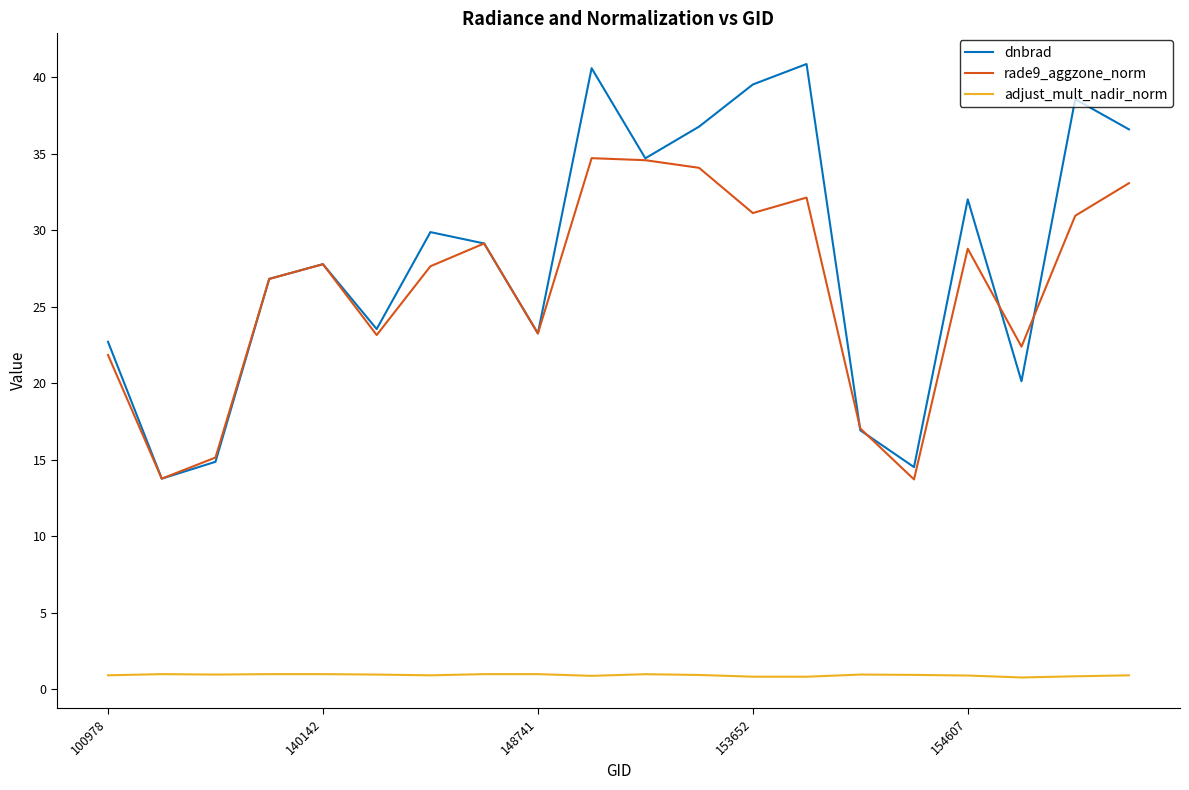

Which series ends up on top after the final intersection of dnbrad and rade9_aggzone_norm?

dnbrad